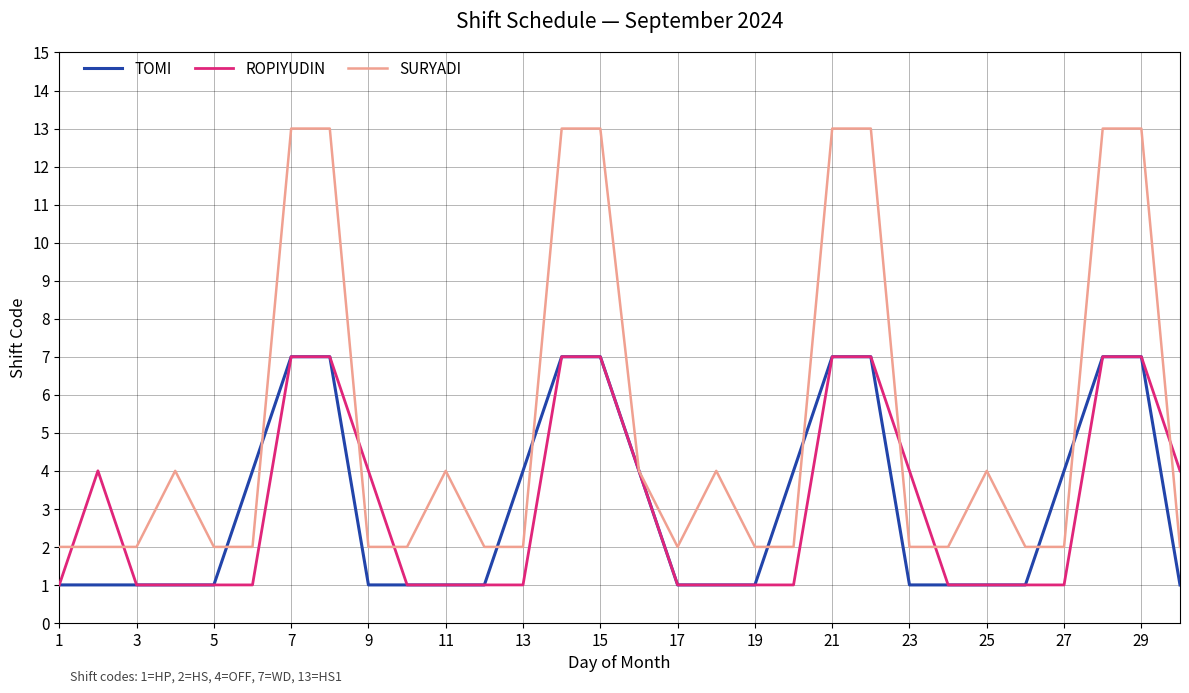

What is the highest value of the SURYADI series?

13